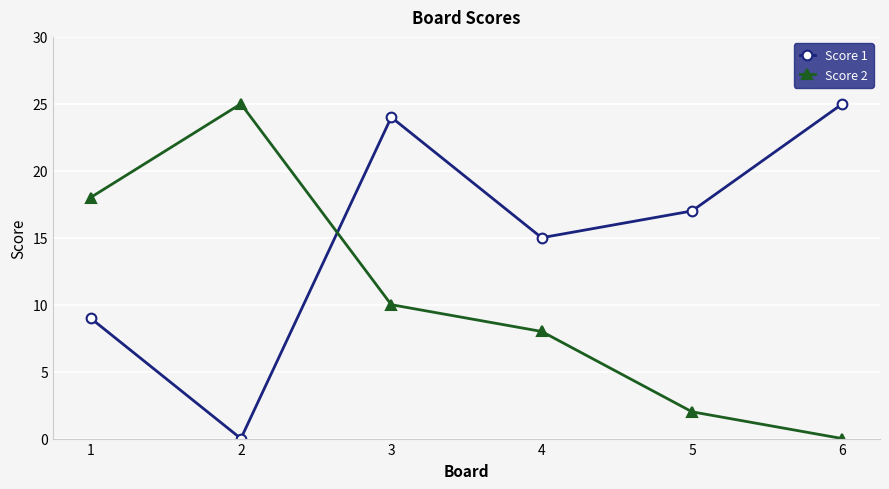

At how many categories does at least one series exceed 4?

6